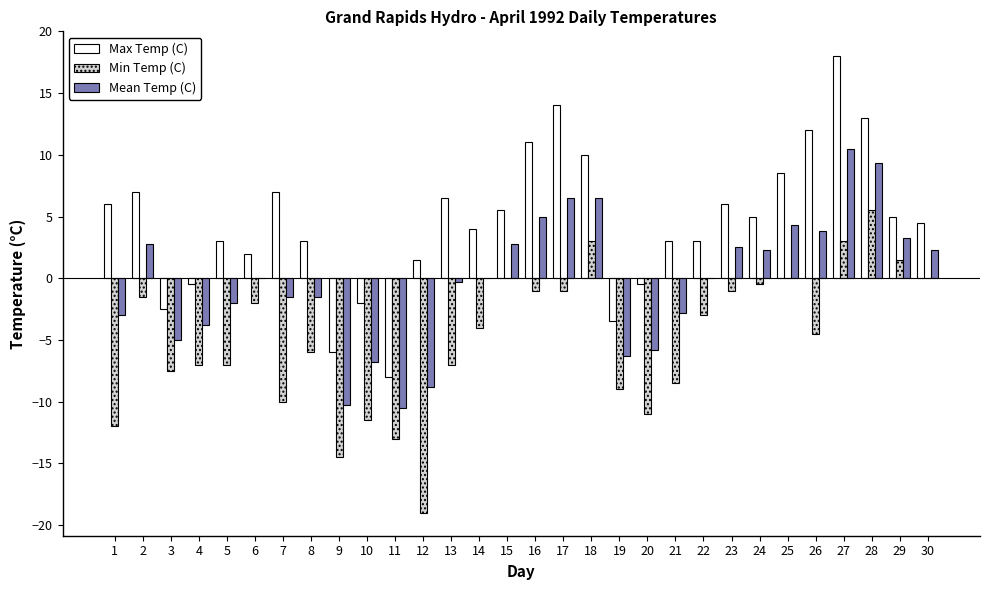

Reading left to right, transcribe all the data shown in this chart.

Max Temp (C): 1=6.0	2=7.0	3=-2.5	4=-0.5	5=3.0	6=2.0	7=7.0	8=3.0	9=-6.0	10=-2.0	11=-8.0	12=1.5	13=6.5	14=4.0	15=5.5	16=11.0	17=14.0	18=10.0	19=-3.5	20=-0.5	21=3.0	22=3.0	23=6.0	24=5.0	25=8.5	26=12.0	27=18.0	28=13.0	29=5.0	30=4.5
Min Temp (C): 1=-12.0	2=-1.5	3=-7.5	4=-7.0	5=-7.0	6=-2.0	7=-10.0	8=-6.0	9=-14.5	10=-11.5	11=-13.0	12=-19.0	13=-7.0	14=-4.0	15=0.0	16=-1.0	17=-1.0	18=3.0	19=-9.0	20=-11.0	21=-8.5	22=-3.0	23=-1.0	24=-0.5	25=0.0	26=-4.5	27=3.0	28=5.5	29=1.5	30=0.0
Mean Temp (C): 1=-3.0	2=2.8	3=-5.0	4=-3.8	5=-2.0	6=0.0	7=-1.5	8=-1.5	9=-10.3	10=-6.8	11=-10.5	12=-8.8	13=-0.3	14=0.0	15=2.8	16=5.0	17=6.5	18=6.5	19=-6.3	20=-5.8	21=-2.8	22=0.0	23=2.5	24=2.3	25=4.3	26=3.8	27=10.5	28=9.3	29=3.3	30=2.3